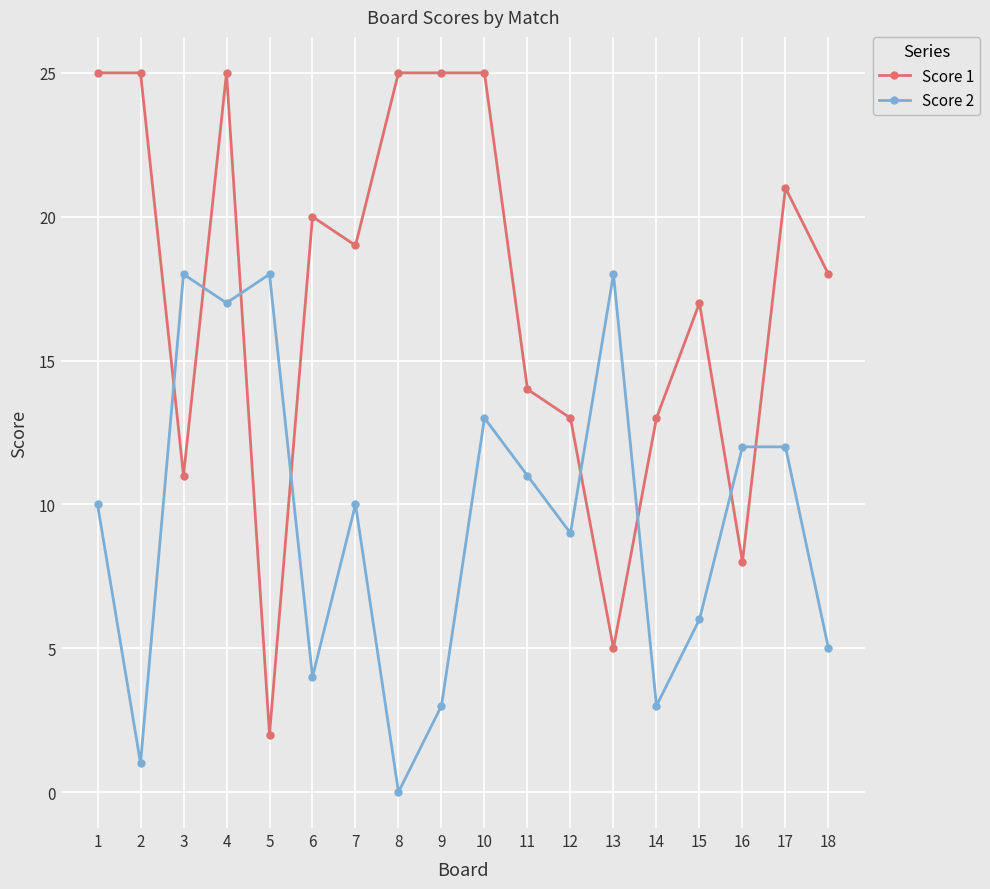

Is this an area chart (filled region under the line)?

No